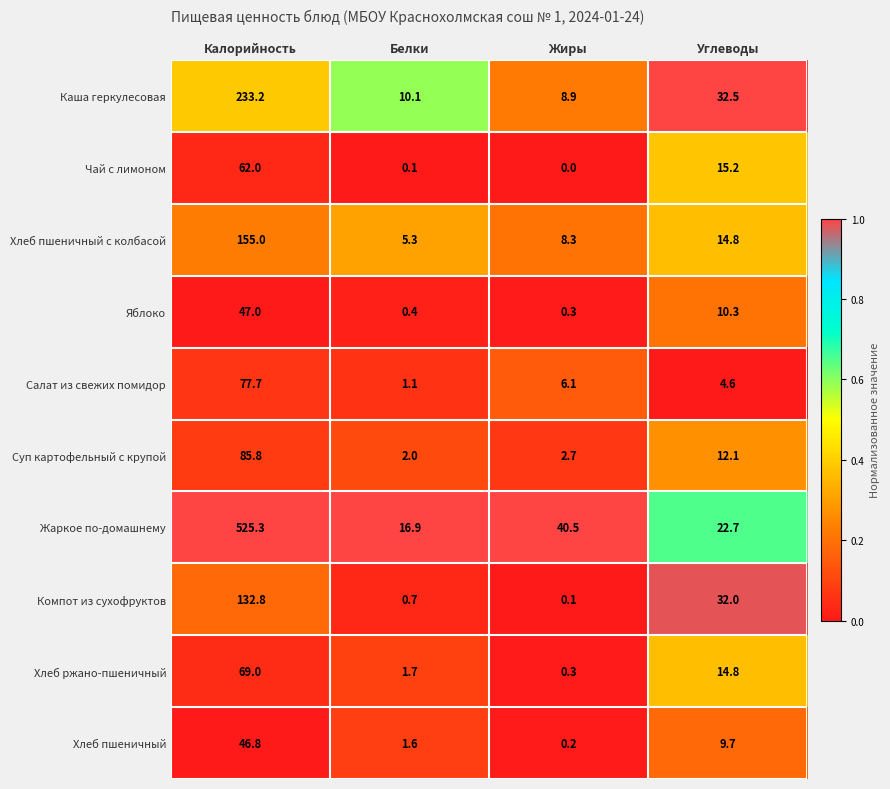

Rank the series by their maximum value, from lowest to highest.

Хлеб пшеничный, Яблоко, Чай с лимоном, Хлеб ржано-пшеничный, Салат из свежих помидор, Суп картофельный с крупой, Компот из сухофруктов, Хлеб пшеничный с колбасой, Каша геркулесовая, Жаркое по-домашнему